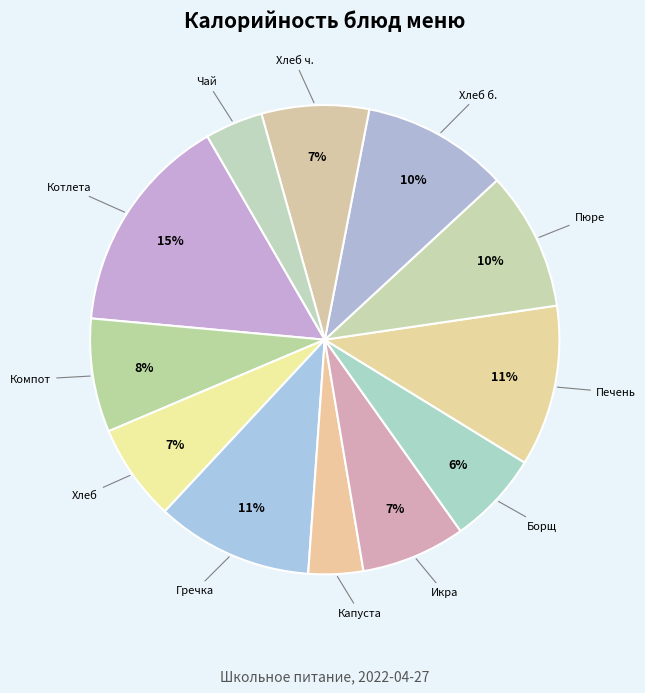

Is there any slice that represents more than half of the pie?

No